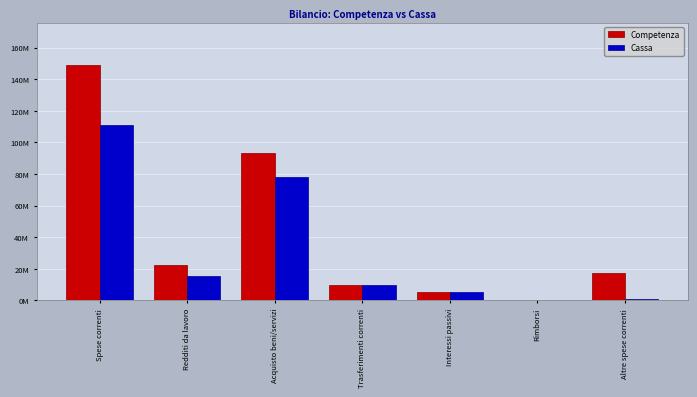

Read the Cassa value at Interessi passivi.

5215915.7